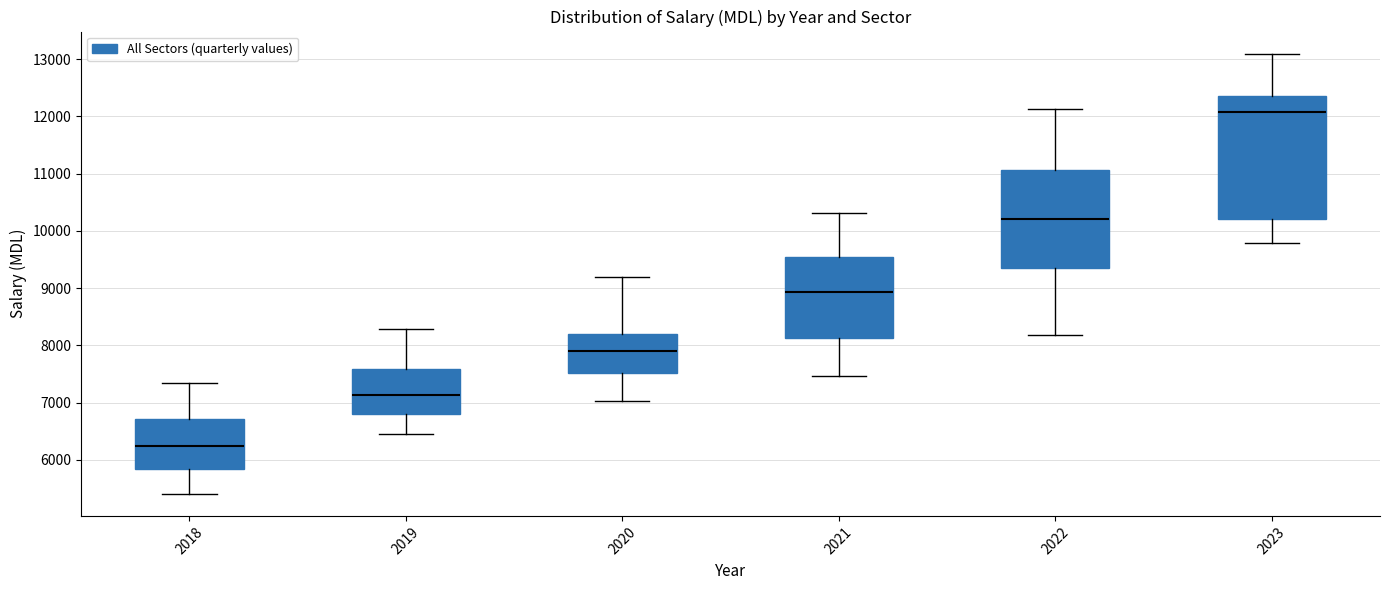

Which box's median line is the lowest?

2018